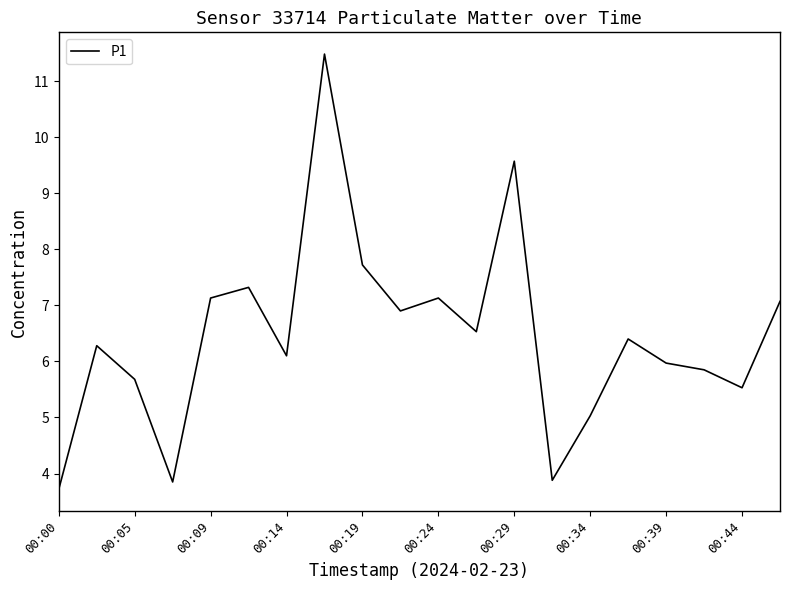

What is the smallest value displayed?

3.7